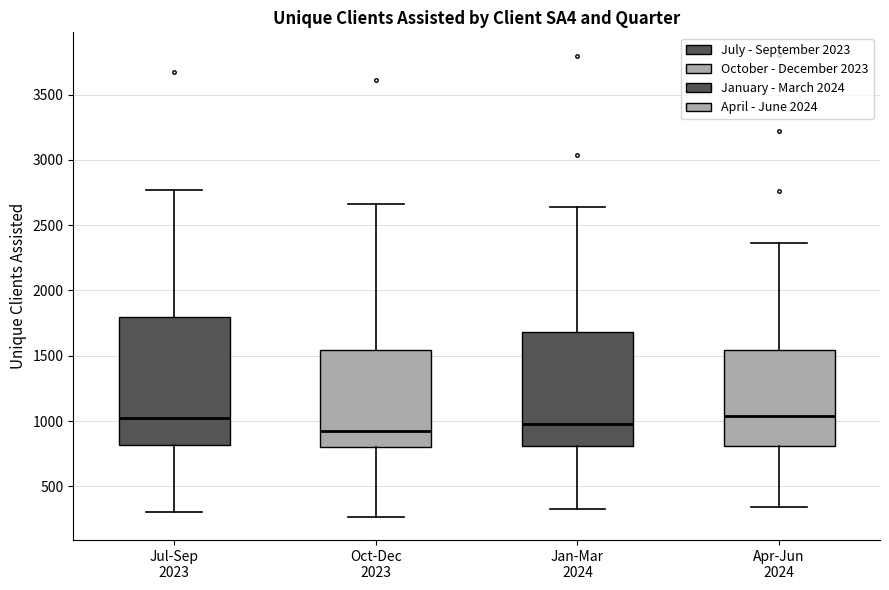

Which box has the lowest median line?

Oct-Dec 2023